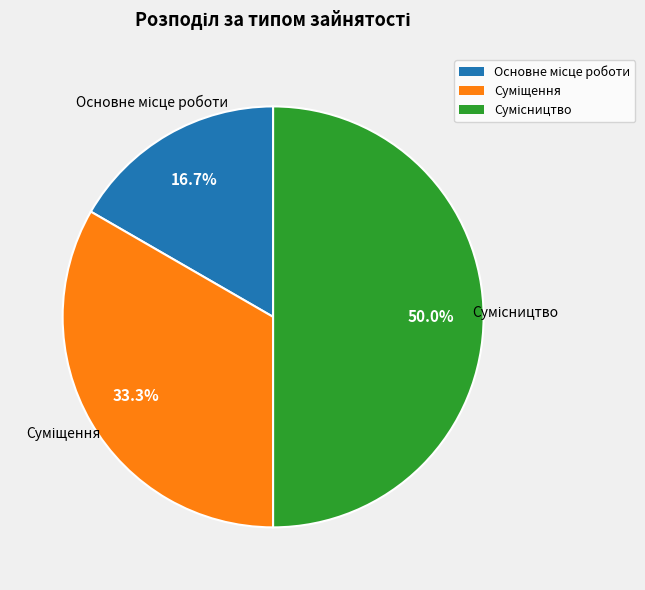

What percentage is the Основне місце роботи slice, to the nearest percent?

17%